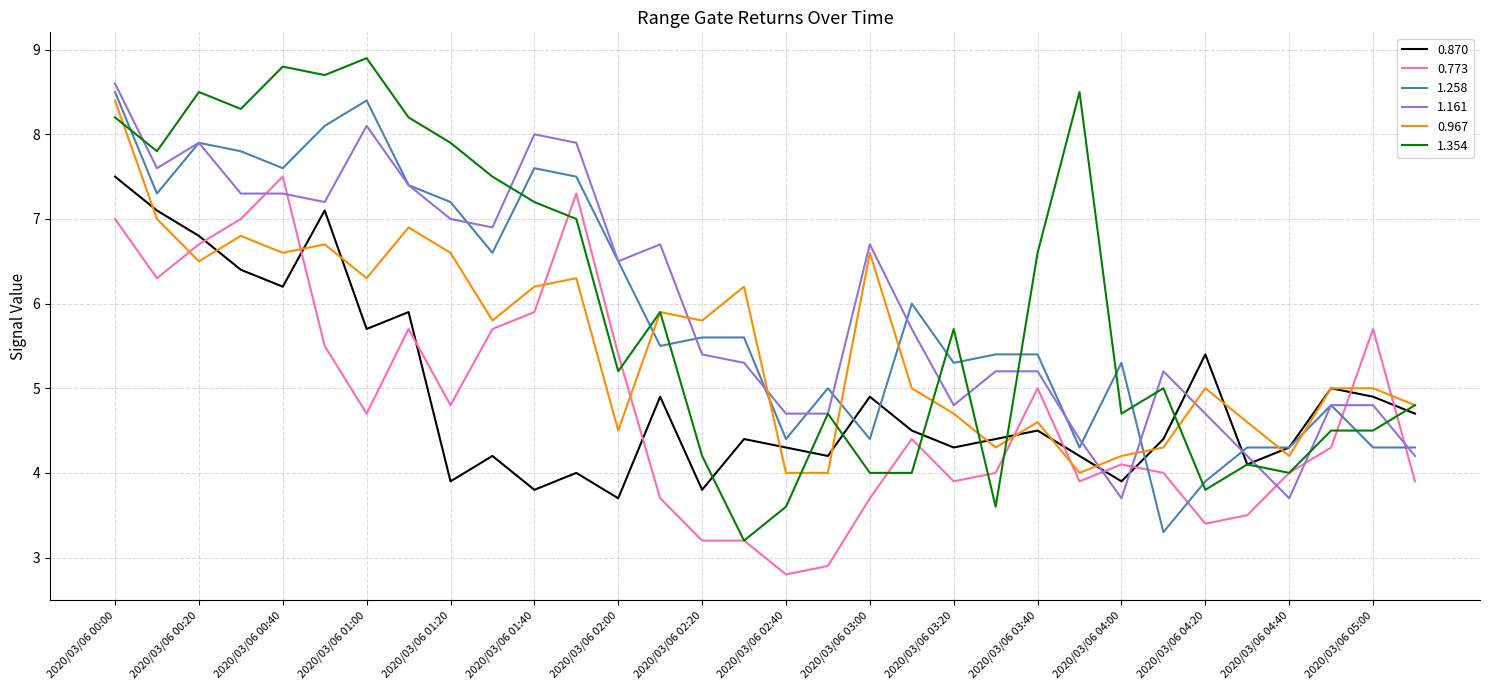

What is the maximum value shown in the chart?

8.9